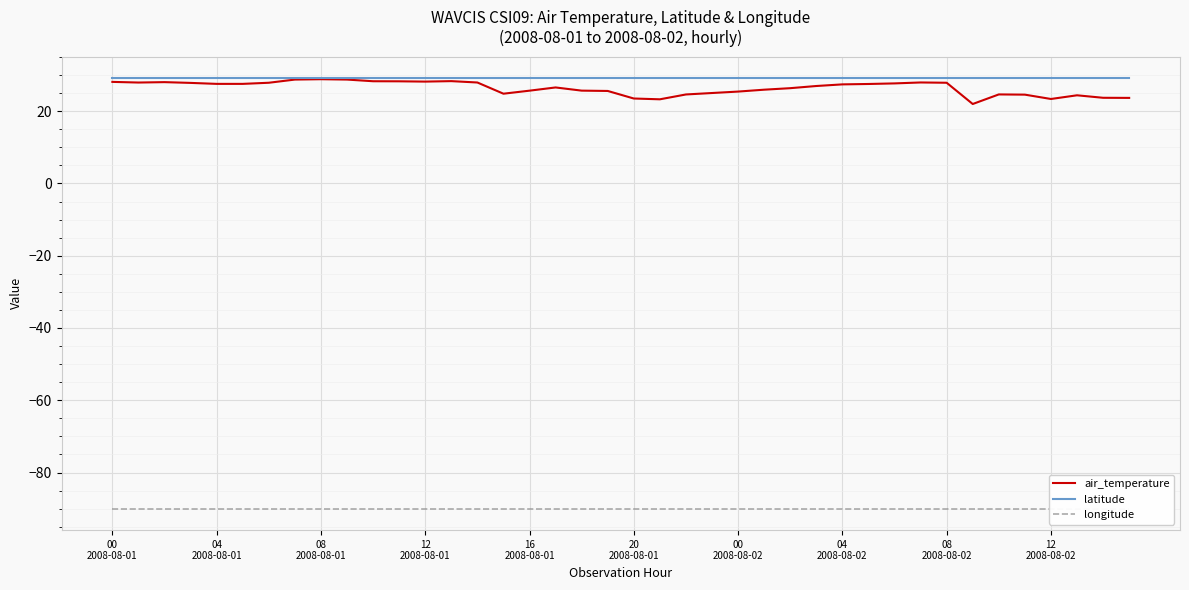

At which category does air_temperature reach its first local peak?

08
2008-08-01